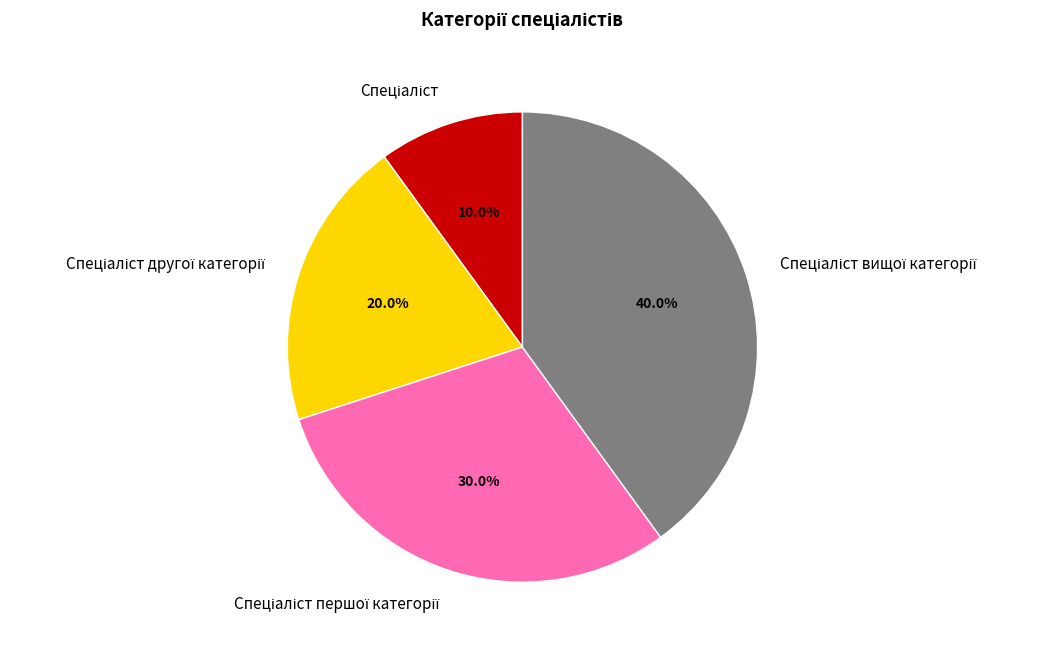

Is there a majority slice in this chart?

No